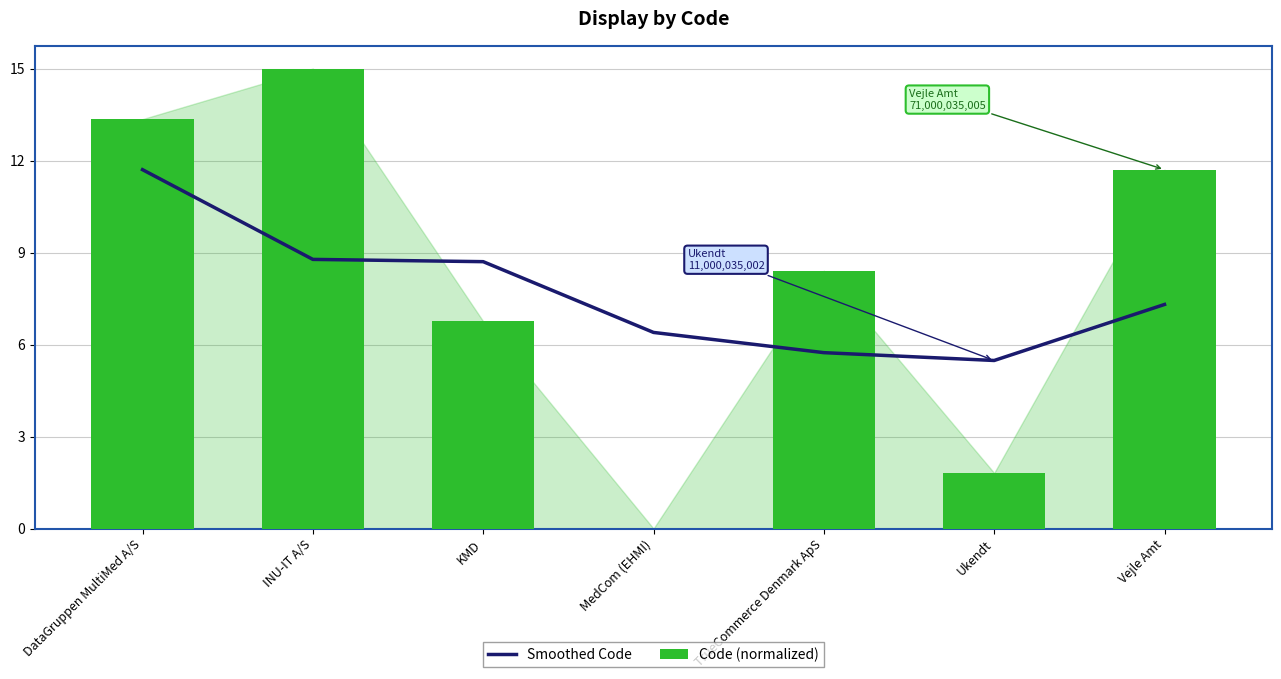

True or false: Code (normalized) has a value of 3.8 at KMD.

False